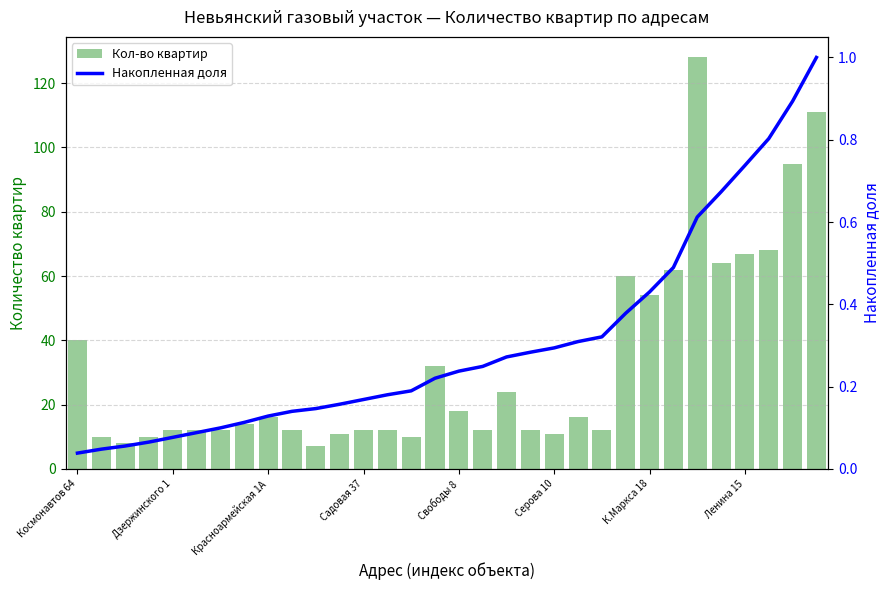

What is the approximate value of Кол-во квартир at Свободы 8?

18.0